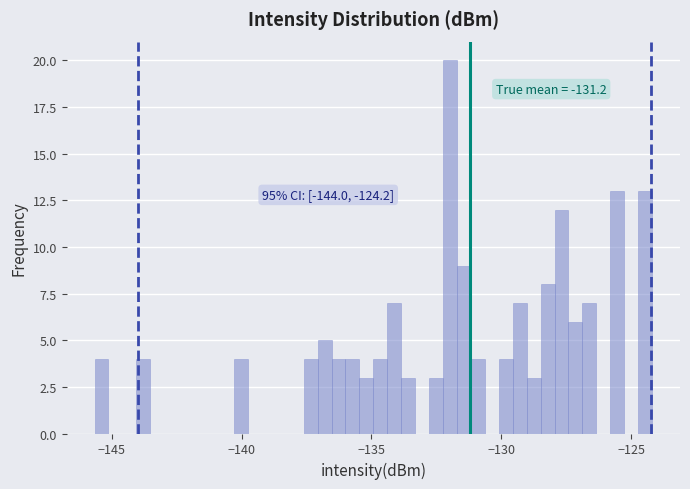

Around what value on the x-axis is the tallest bar? Give the approximate position of its centre, as read against the axis.

-132.0